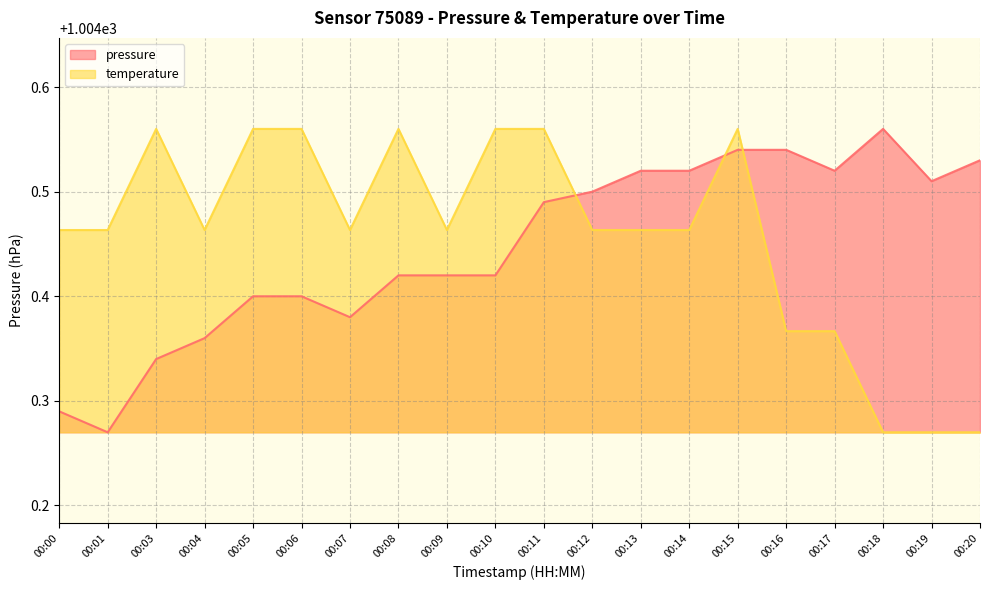

List the series in order of their peak value, lowest first.

pressure, temperature